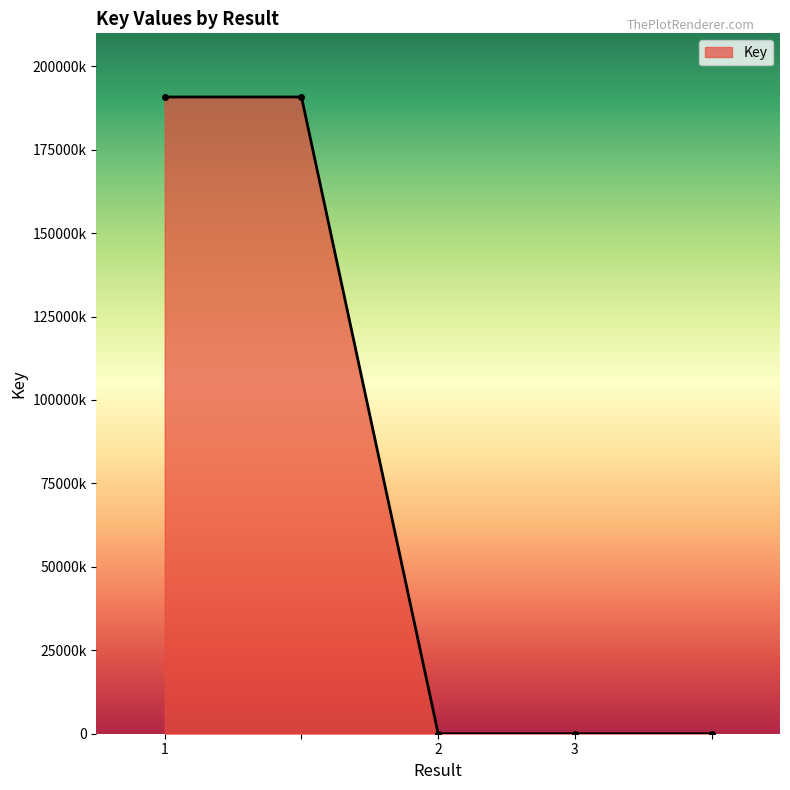

Is this an area chart (filled region under the line)?

Yes